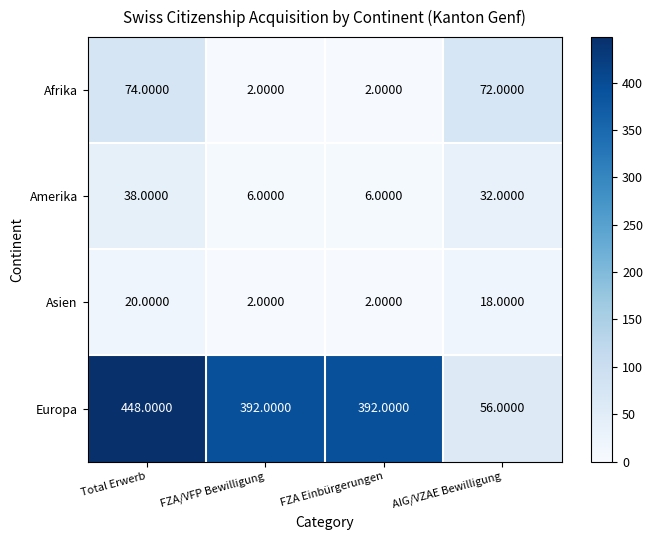

Which series changed the most between FZA/VFP Bewilligung and AIG/VZAE Bewilligung?

Europa